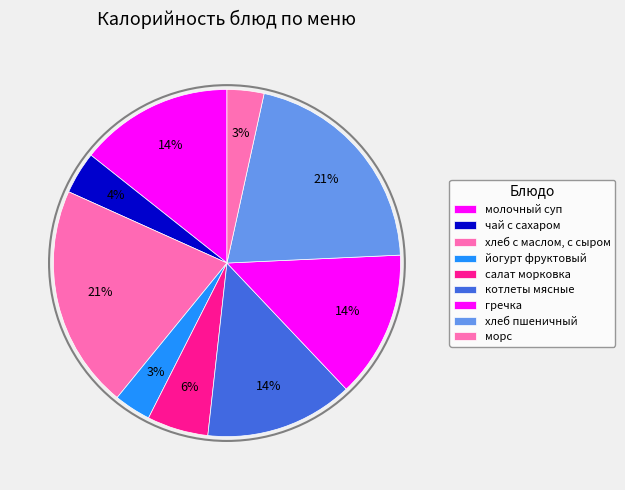

Approximately how many times larger is the value at гречка compared to морс?

4.0